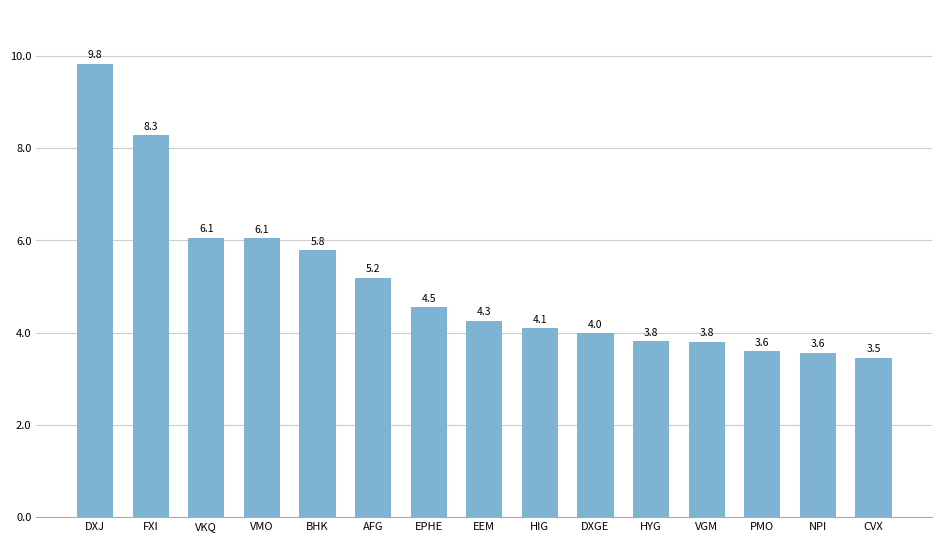

What is the change in value from VKQ to EEM?

-1795000